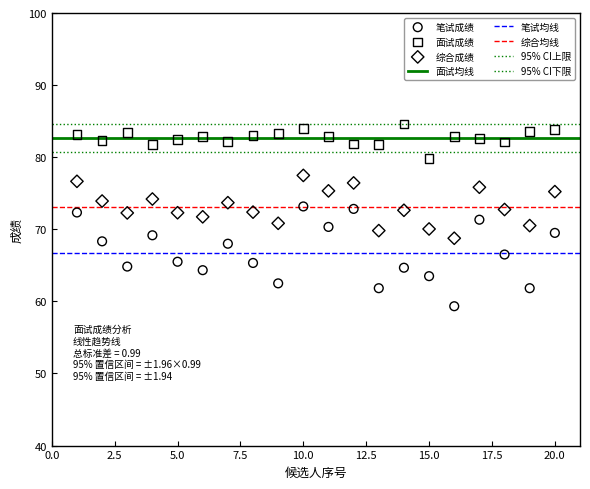

Which series contains the lowest Y value?

笔试成绩